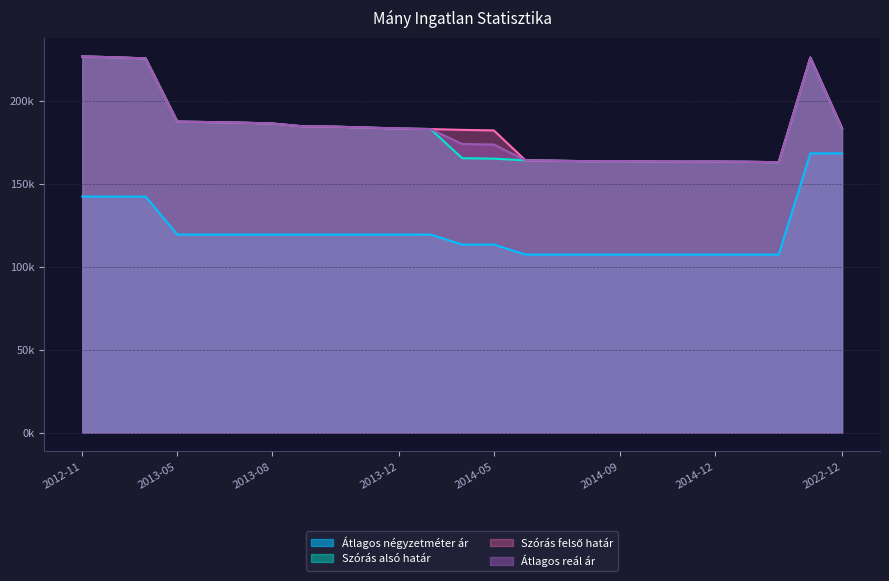

Rank the series at 2013-08 from highest to lowest value.

Szórás alsó határ, Szórás felső határ, Átlagos reál ár, Átlagos négyzetméter ár